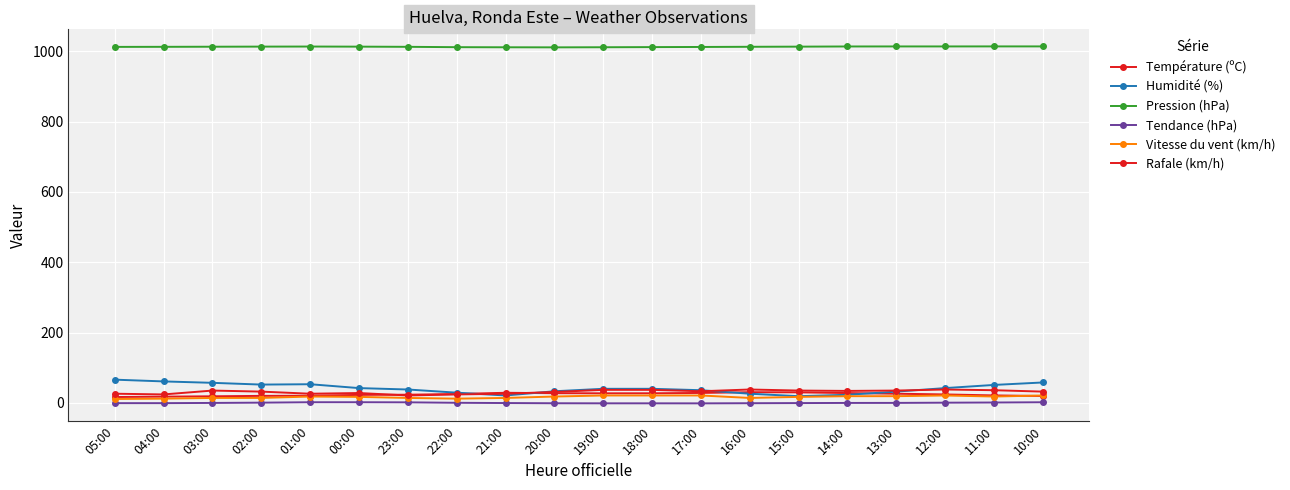

Which series has the largest total across all categories?

Pression (hPa)